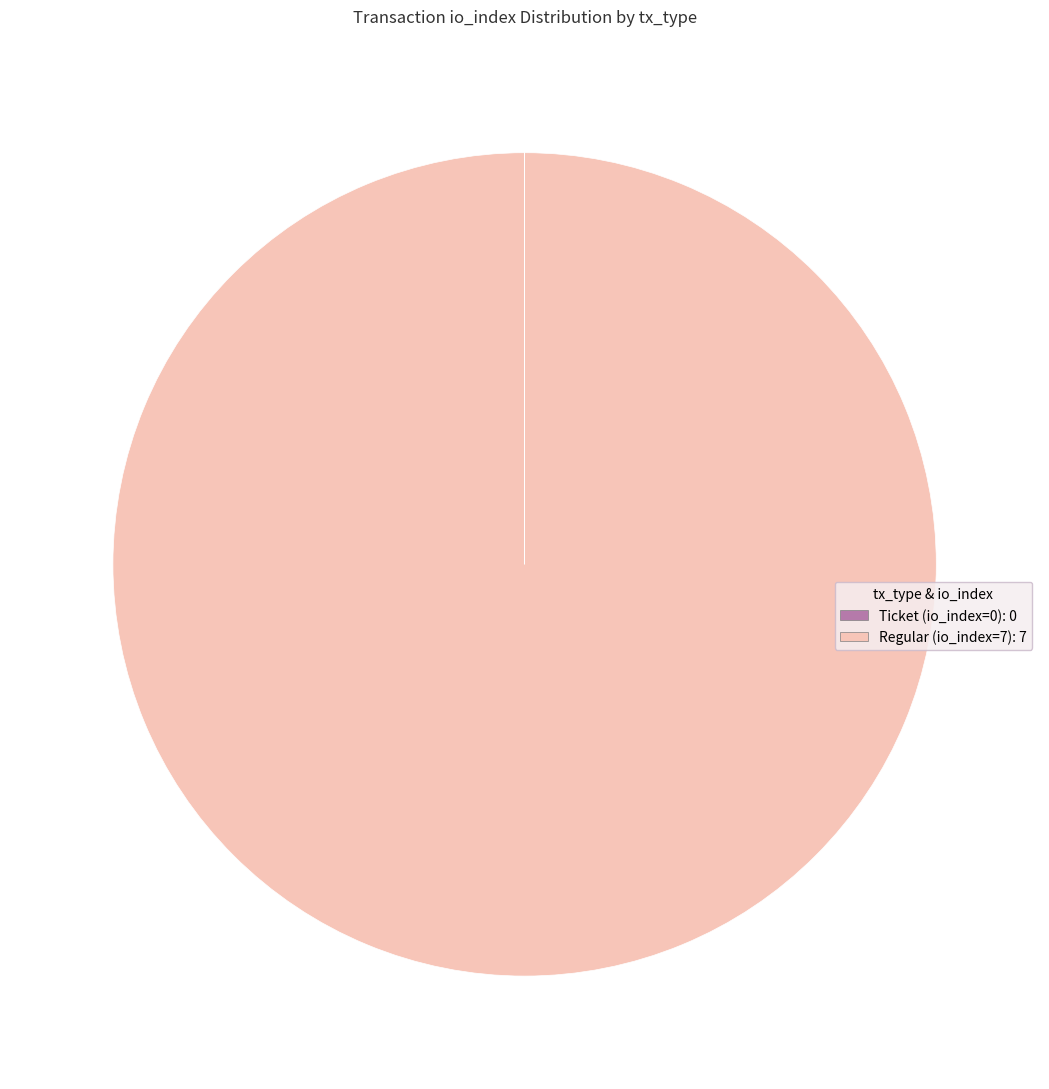

Is it true that Regular (io_index=7) is 100% of the pie?

True